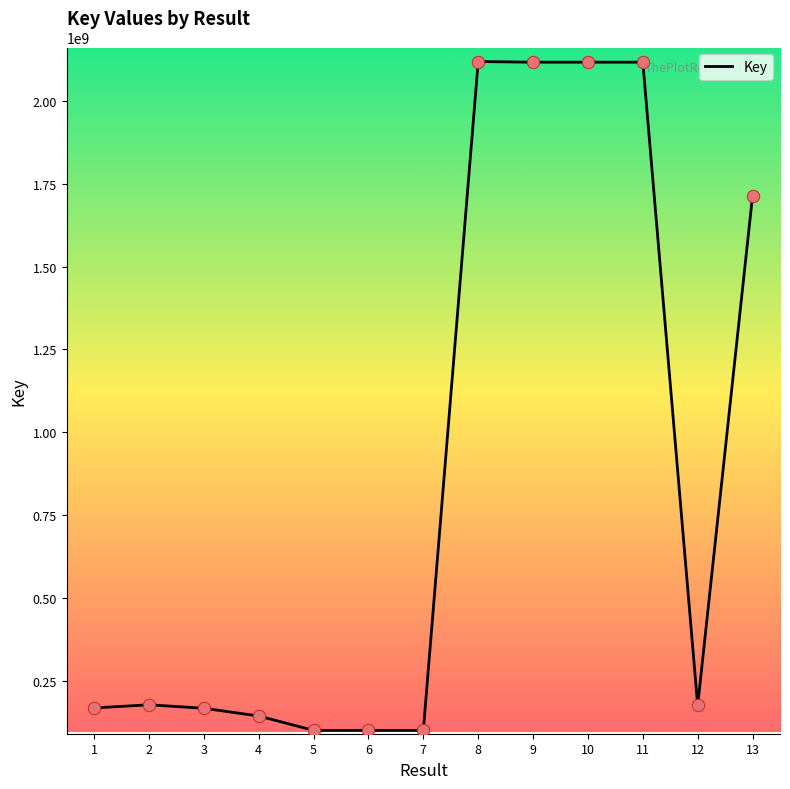

What is the change in value from 1 to 11?

+1948932161